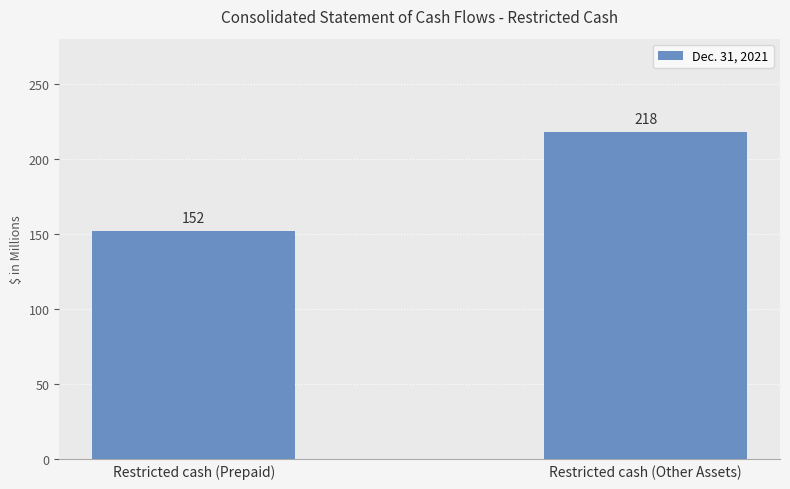

What position from the left is Restricted cash (Prepaid)?

1